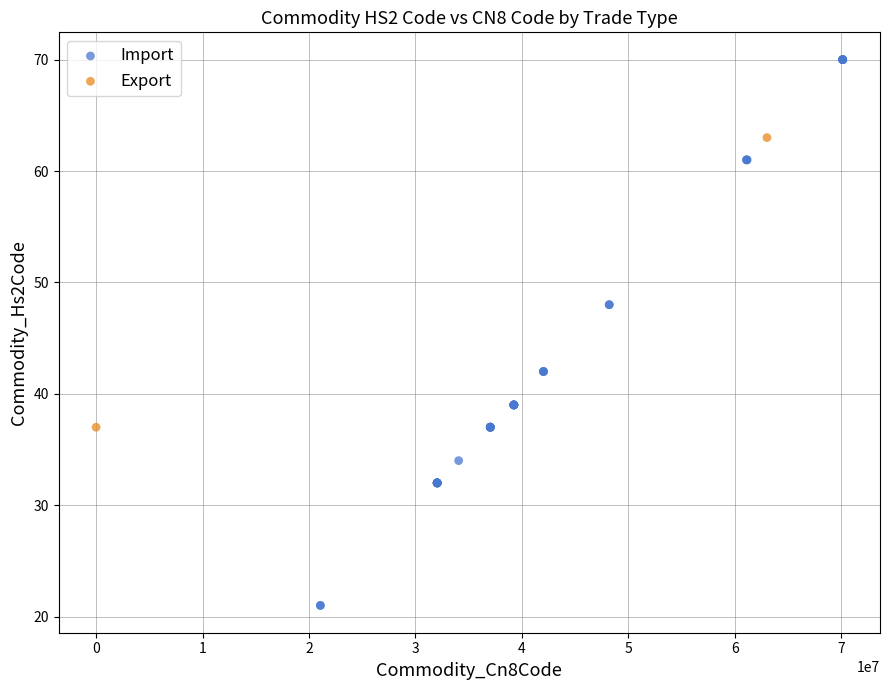

What are all the series names shown in the legend?

Import, Export